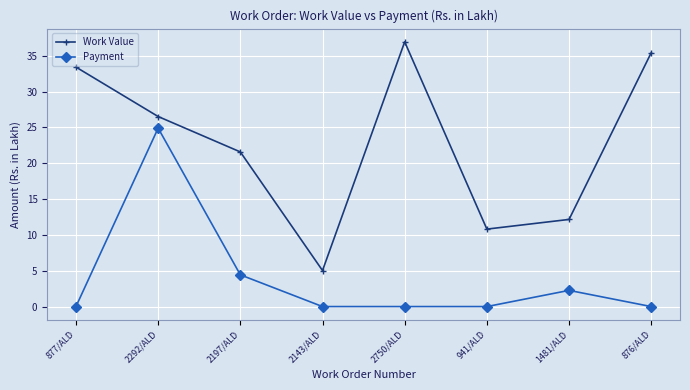

Reading left to right, list all the values displayed in this chart.

Work Value: 877/ALD=33.4	2292/ALD=26.5	2197/ALD=21.6	2143/ALD=5.0	2750/ALD=36.9	941/ALD=10.8	1481/ALD=12.2	876/ALD=35.4
Payment: 877/ALD=0.0	2292/ALD=24.9	2197/ALD=4.4	2143/ALD=0.0	2750/ALD=0.0	941/ALD=0.0	1481/ALD=2.3	876/ALD=0.0